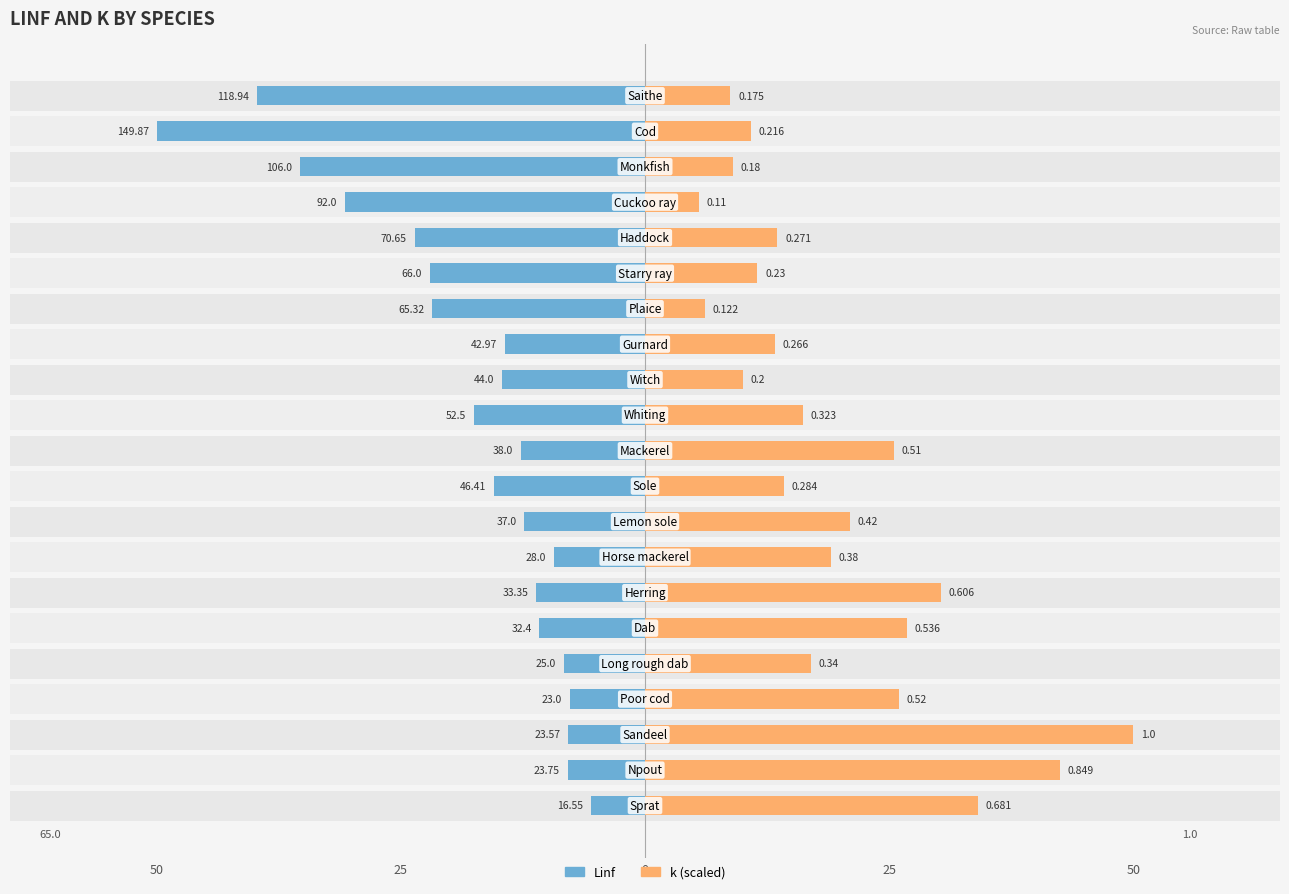

What is the value of the k (scaled) bar at the 20th from the left?

10.8